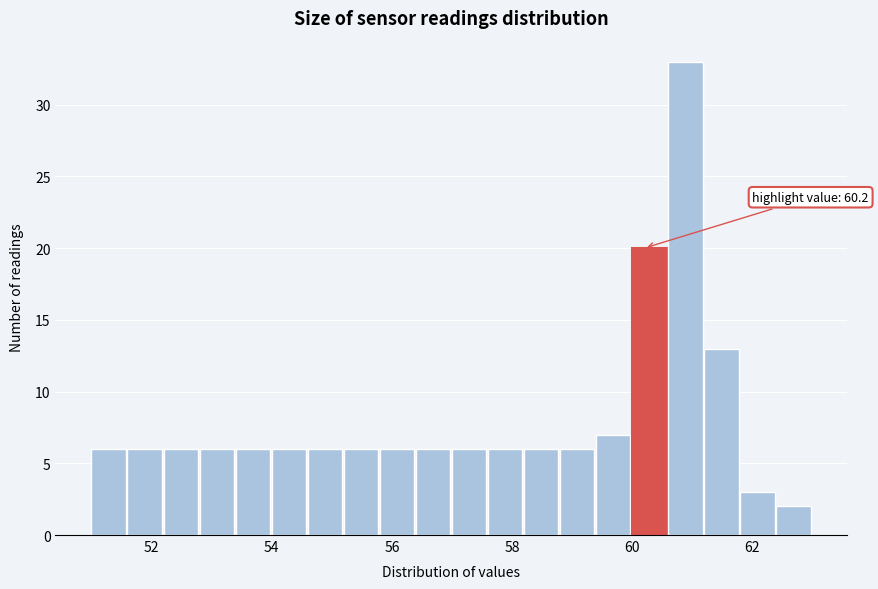

Read against the x-axis, roughly where is the centre of the tallest bar?

60.8